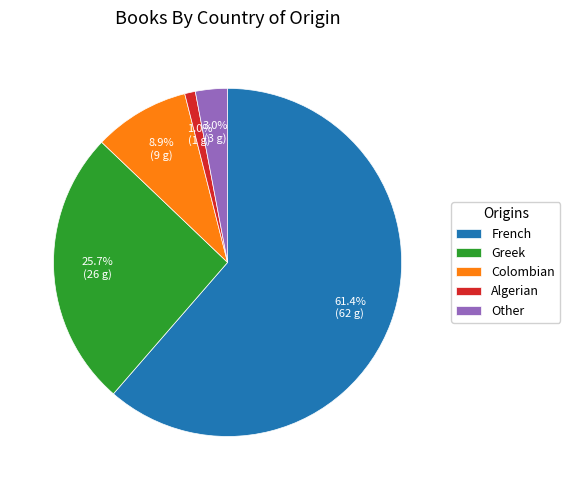

Do Colombian and Greek together represent more than half of the pie?

No